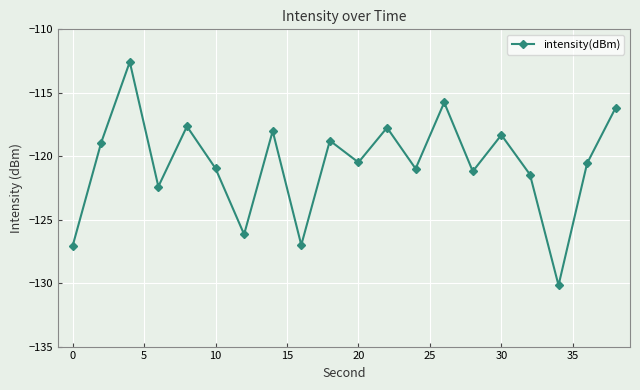

What is the difference between the maximum and minimum values?

17.6